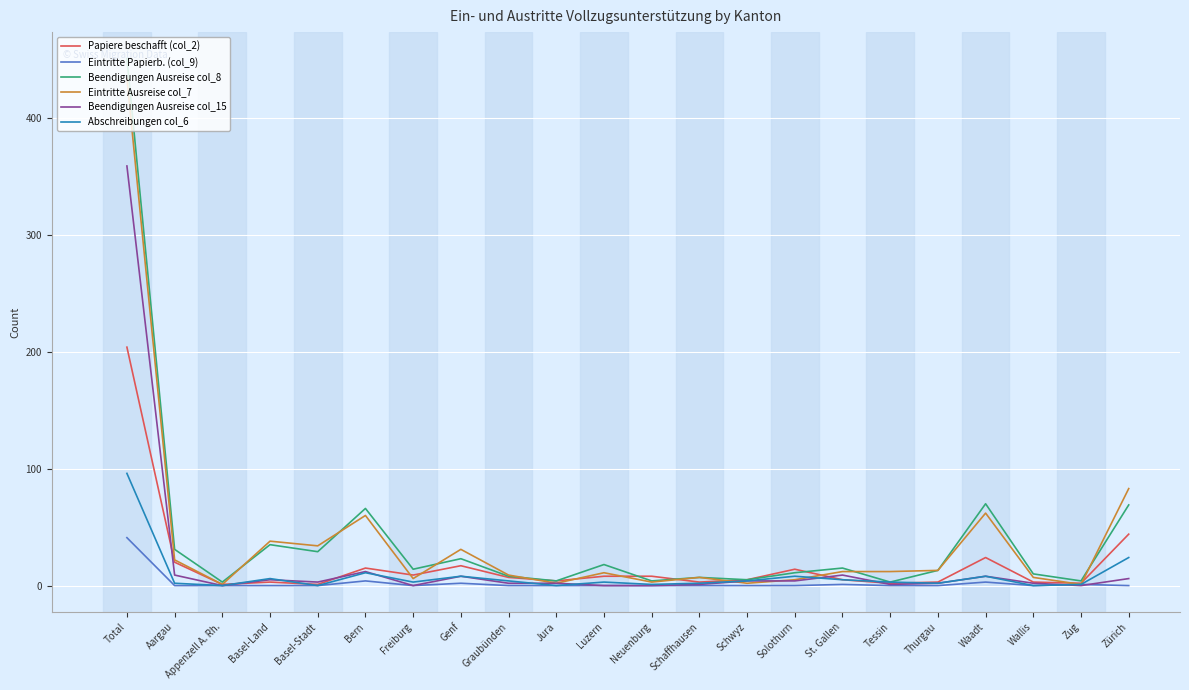

What is the spread (max minus min) of values at Bern?

62